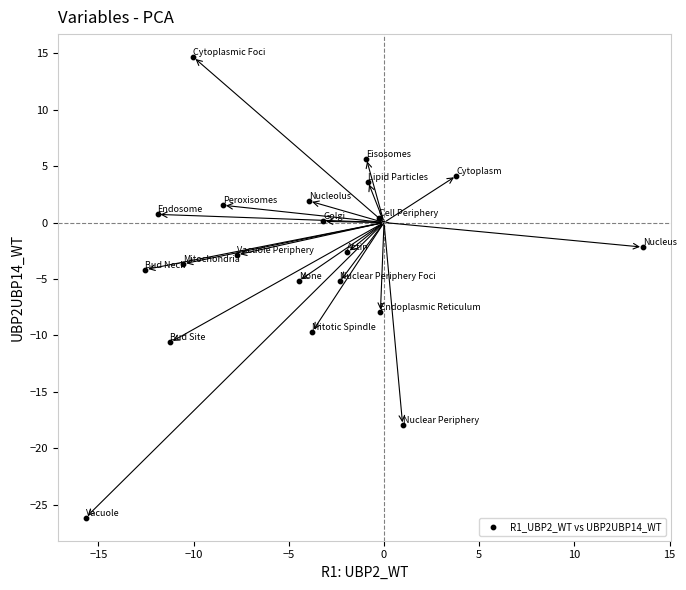

What is the range of Y values (max minus min)?

40.8